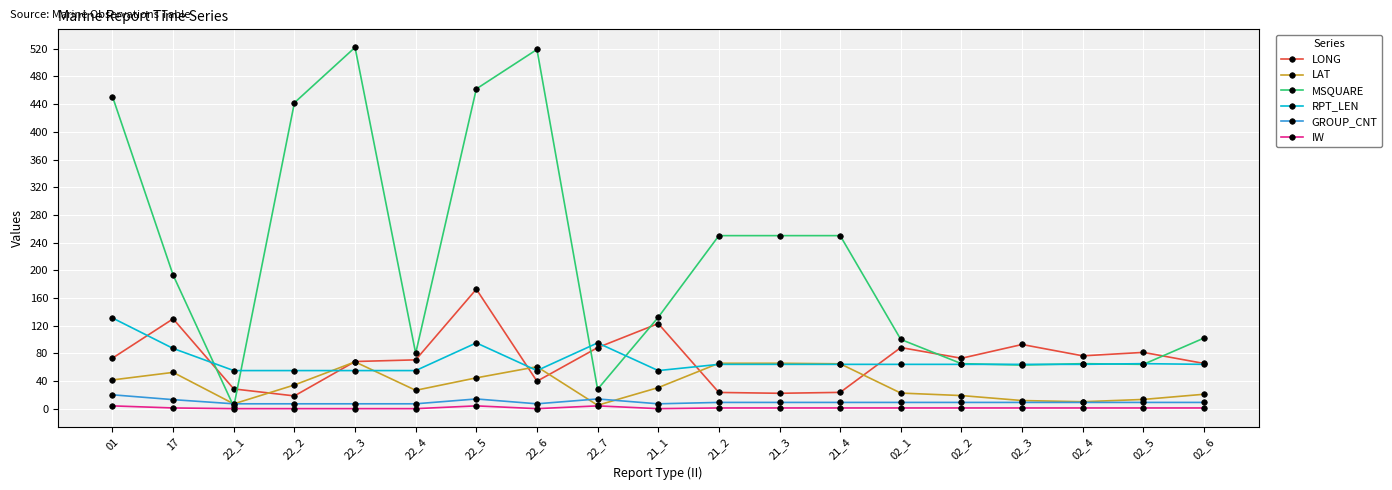

True or false: MSQUARE has more than 1 interior local peaks.

True